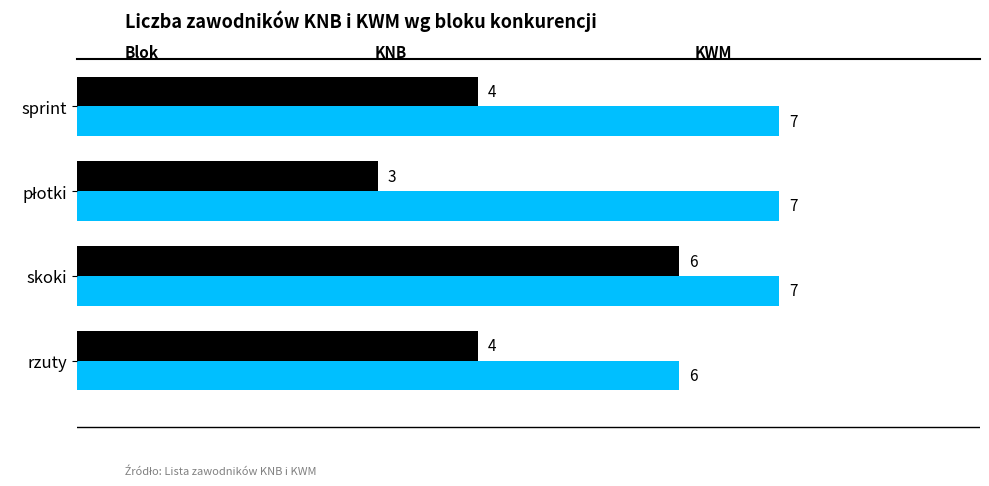

What is the maximum value shown in the chart?

7